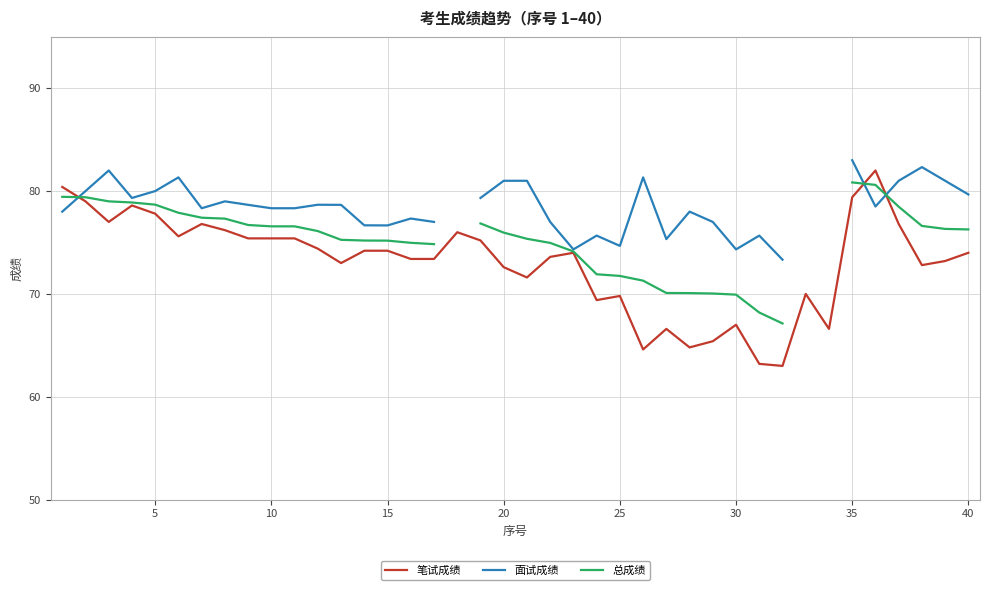

True or false: 面试成绩 and 总成绩 intersect in this chart.

True